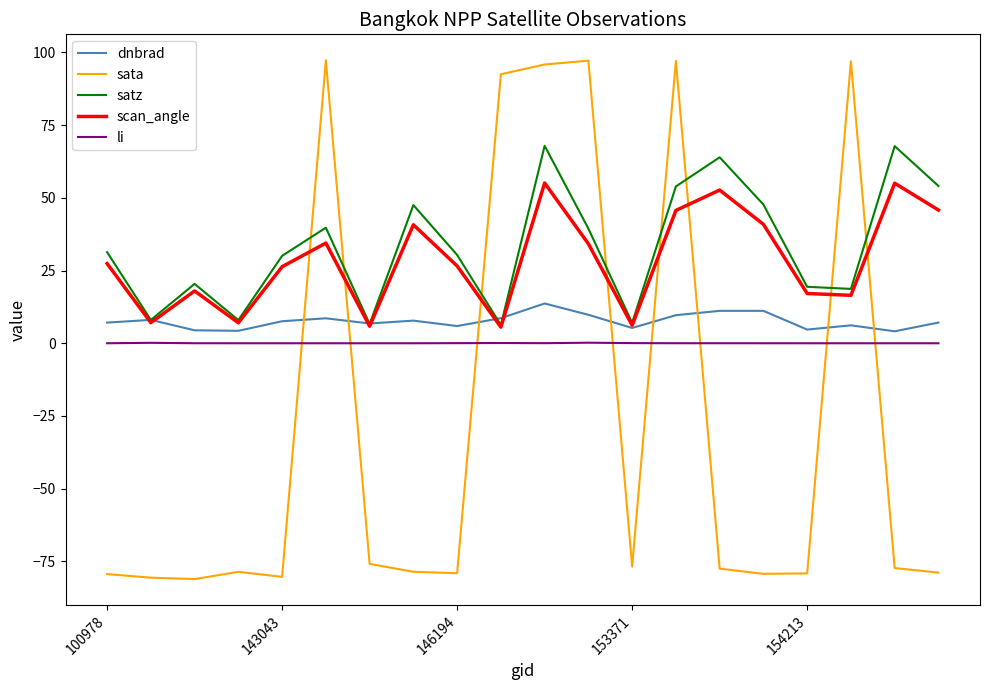

What are all the series names shown in the legend?

dnbrad, sata, satz, scan_angle, li